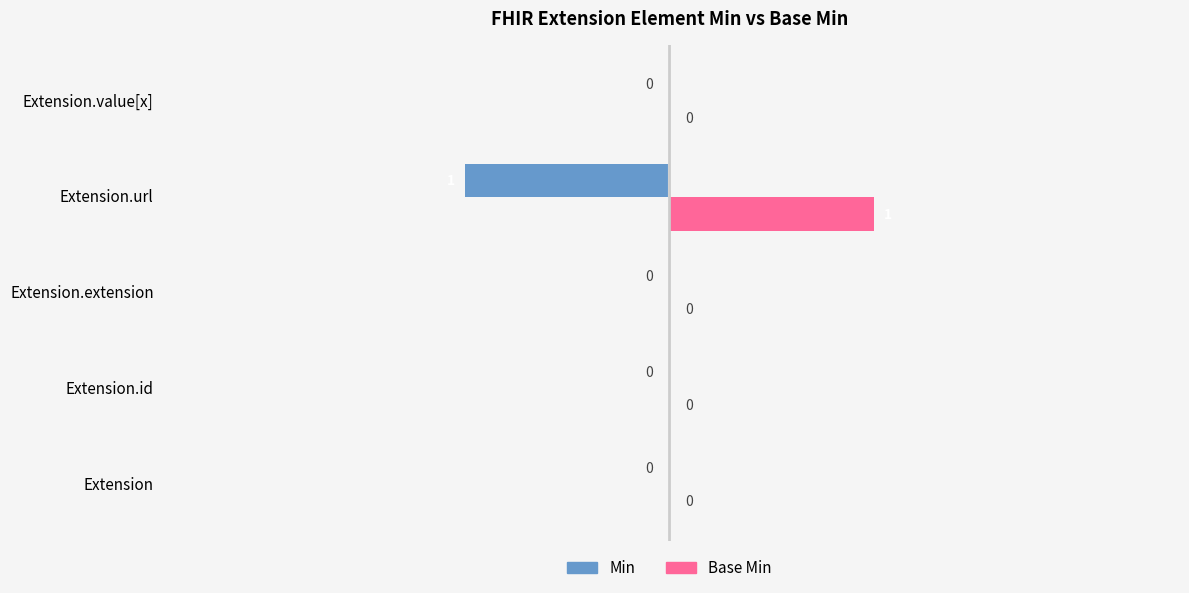

How many Min values are between 0 and 1?

4